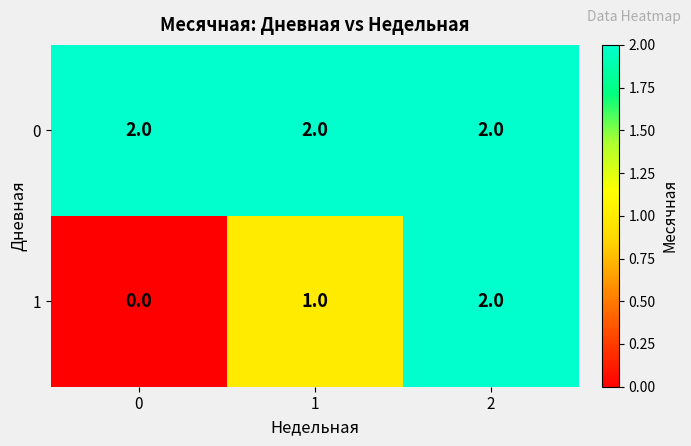

Rank the categories by 1 value from lowest to highest.

0, 1, 2